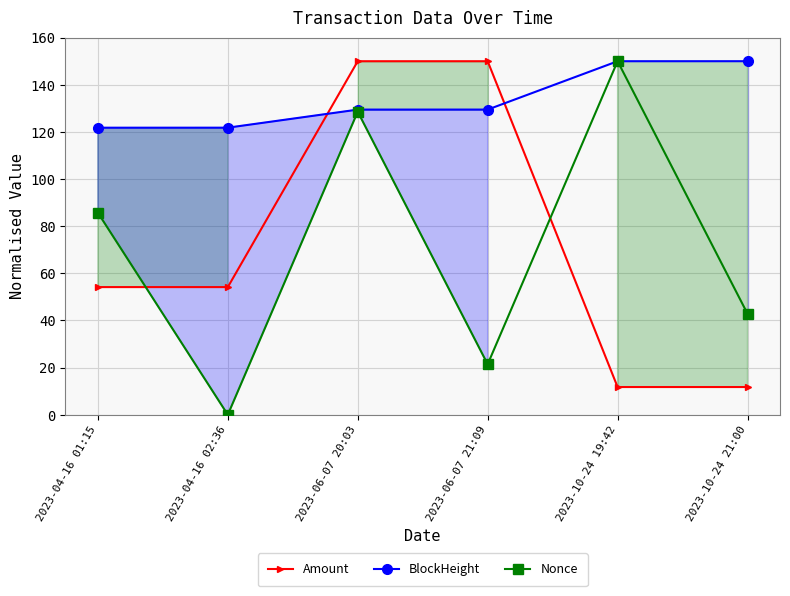

What is the sum of all Amount values?

431.9